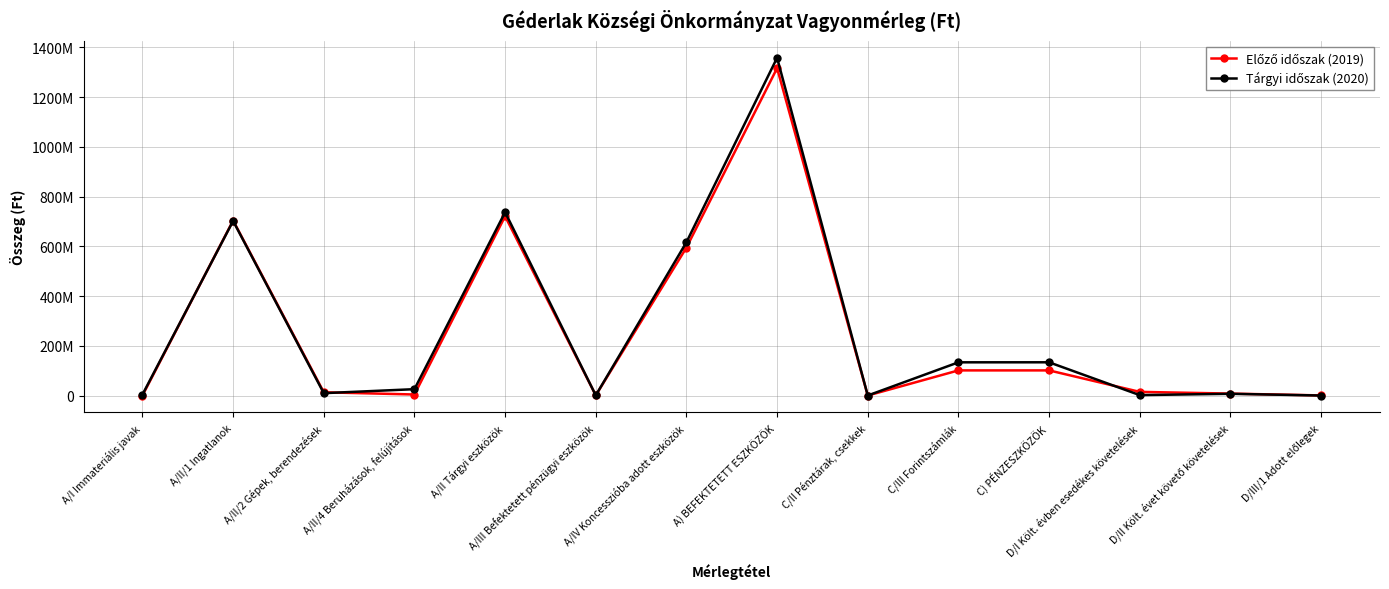

Does the chart display data point markers on the line(s)?

Yes